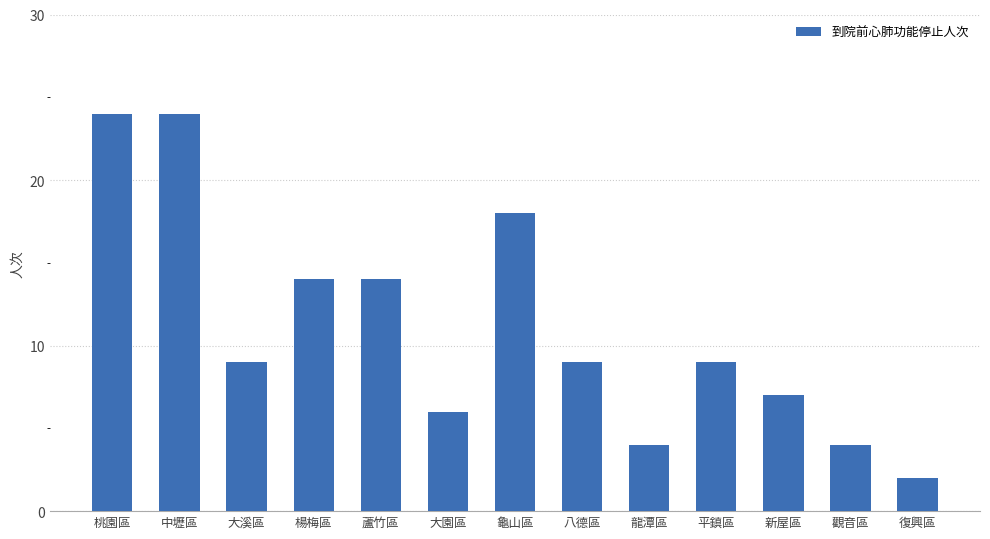

What is the difference between the values at 中壢區 and 大溪區?

15